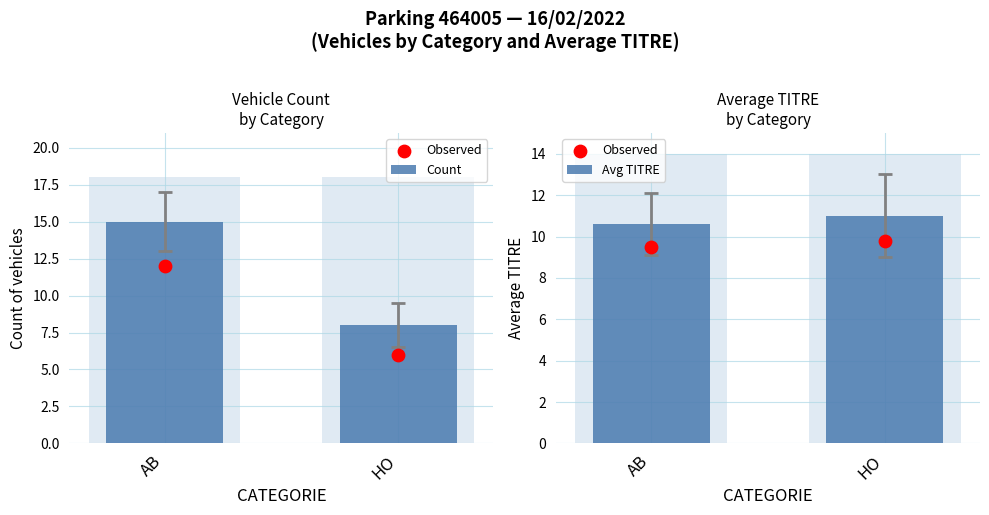

What are all the series names shown in the legend?

Count, Observed, Avg TITRE